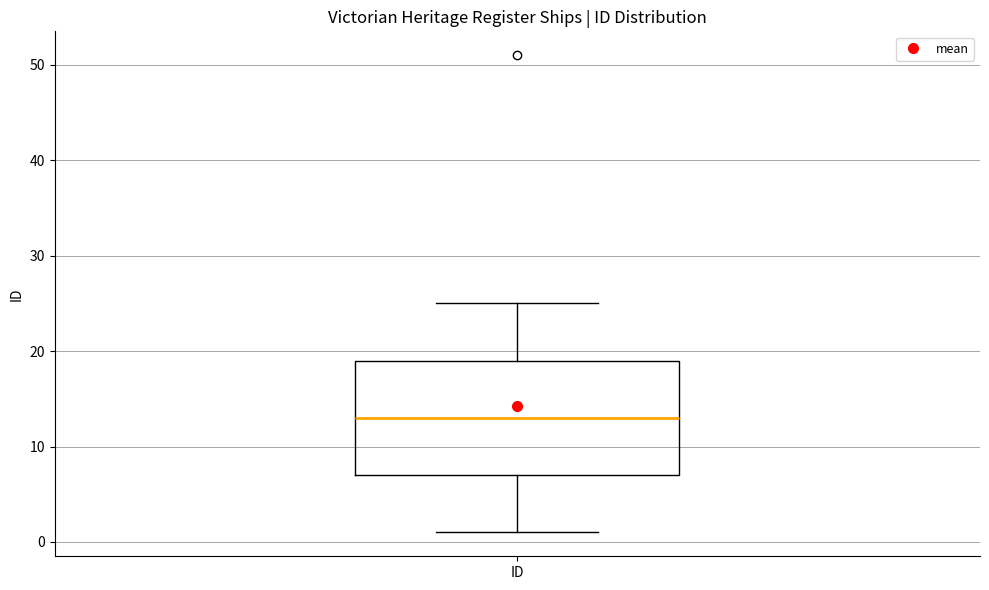

Transcribe this box plot: give where the median line is, the range the box spans, and where the two whiskers end, as read against the y-axis. The values are not printed on the chart, so give them approximately, as read against the axis.

median 13, box 7 to 19, whiskers 1 to 25